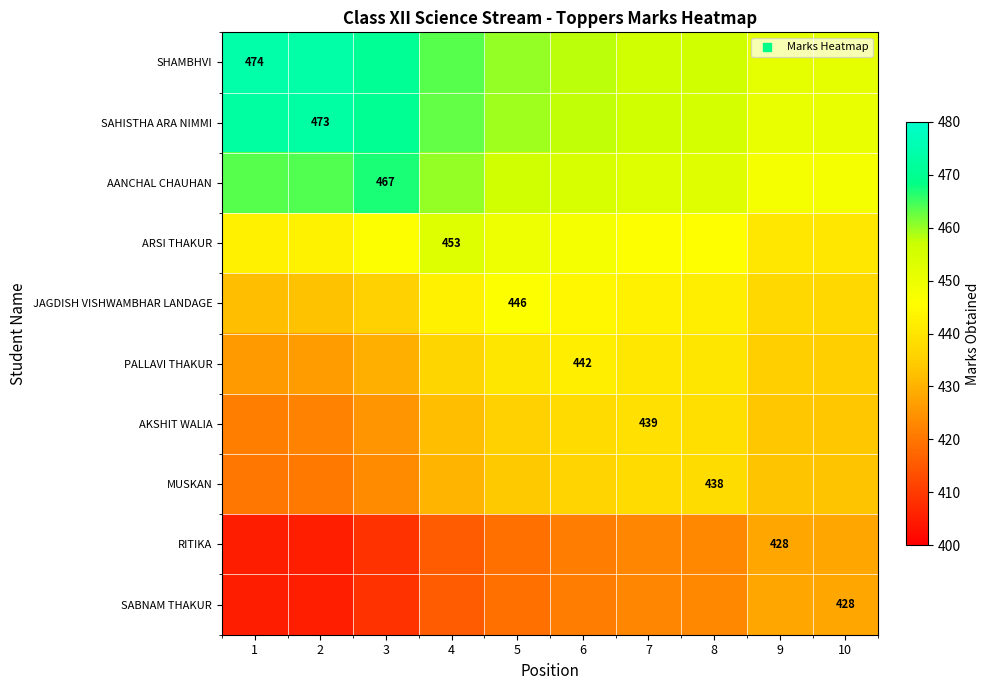

The MUSKAN series shows 578.1 at 4. True or false?

False